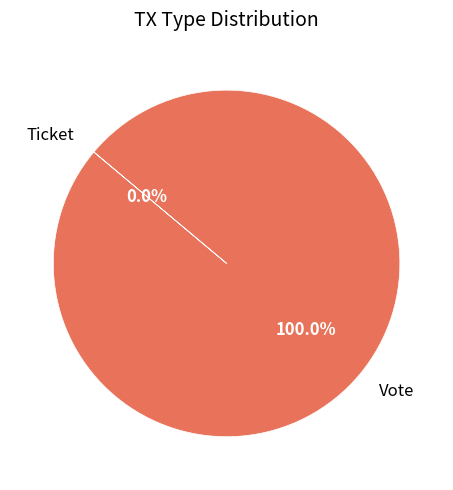

Rank the categories by value from highest to lowest.

Vote, Ticket